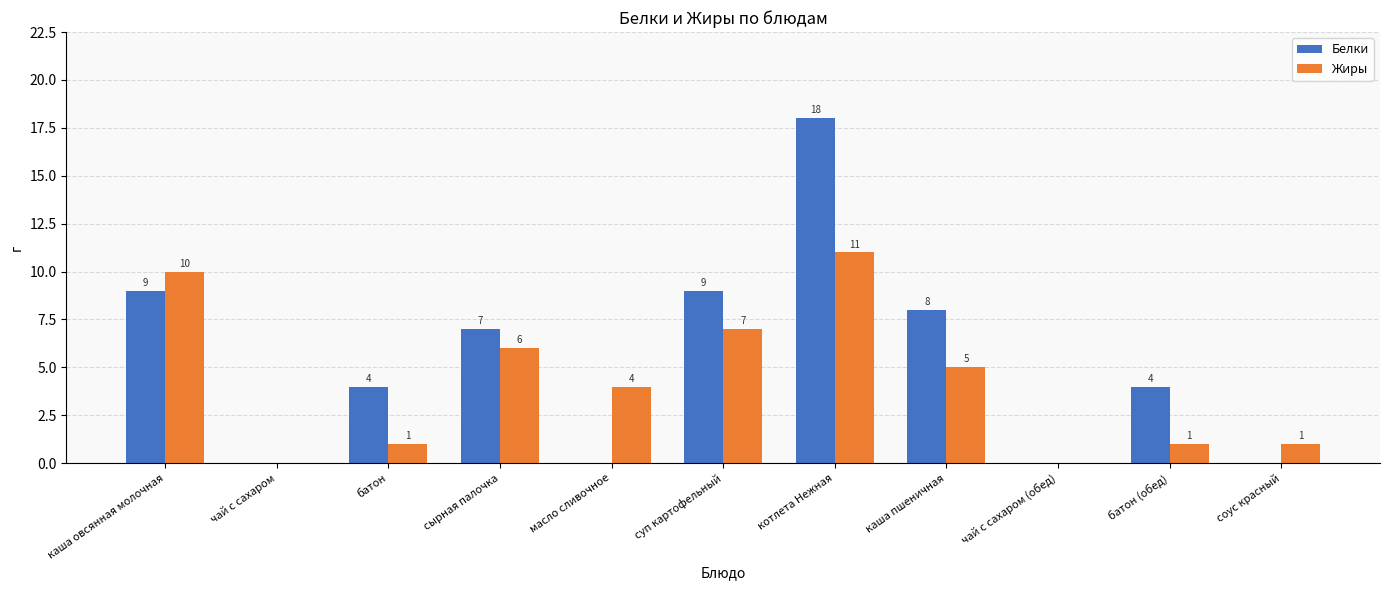

Count the number of categories in the chart.

11